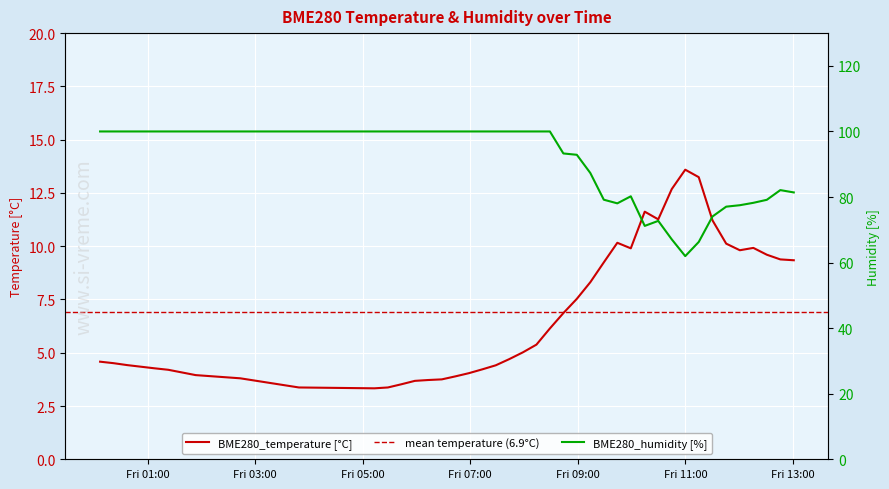

True or false: BME280_humidity has a value of 137.5 at 2022/02/11 01:23:07.

False